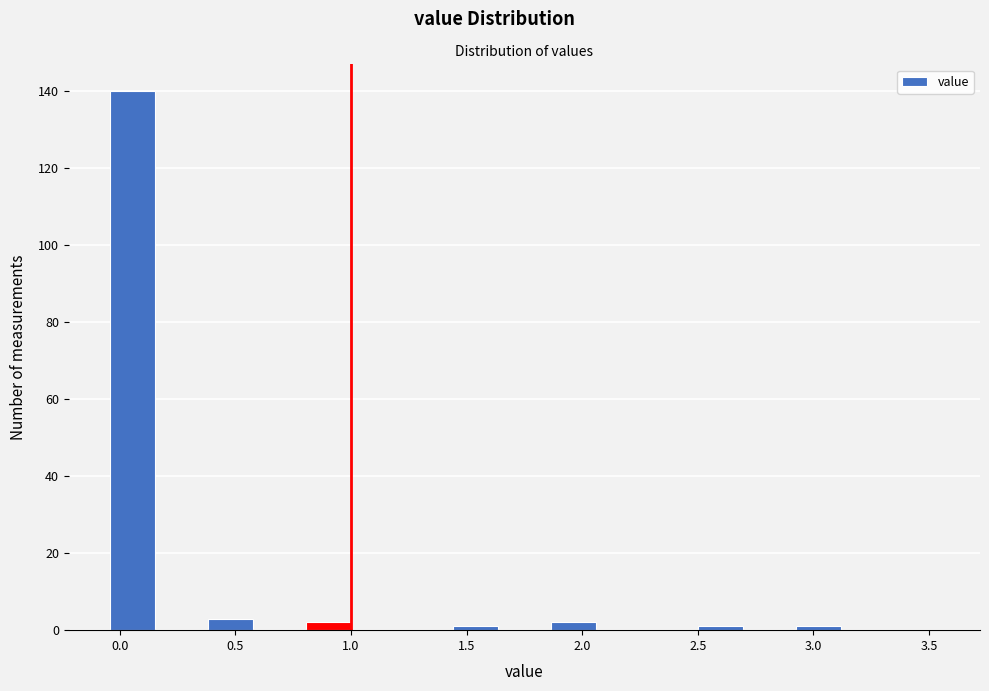

Reading left to right, list every bar in this chart as the range it spans on the x-axis followed by its height. Neither the bar edges nor the heights are printed on the chart, so give them approximately, as read against the axes.

-0.05 to 0.15: 140
0.15 to 0.35: 0
0.35 to 0.60: 4
0.60 to 0.80: 0
0.80 to 1.00: 2
1.00 to 1.20: 0
1.20 to 1.45: 0
1.45 to 1.65: under 2
1.65 to 1.85: 0
1.85 to 2.05: 2
2.05 to 2.30: 0
2.30 to 2.50: 0
2.50 to 2.70: under 2
2.70 to 2.90: 0
2.90 to 3.15: under 2
3.15 to 3.35: 0
3.35 to 3.55: 0